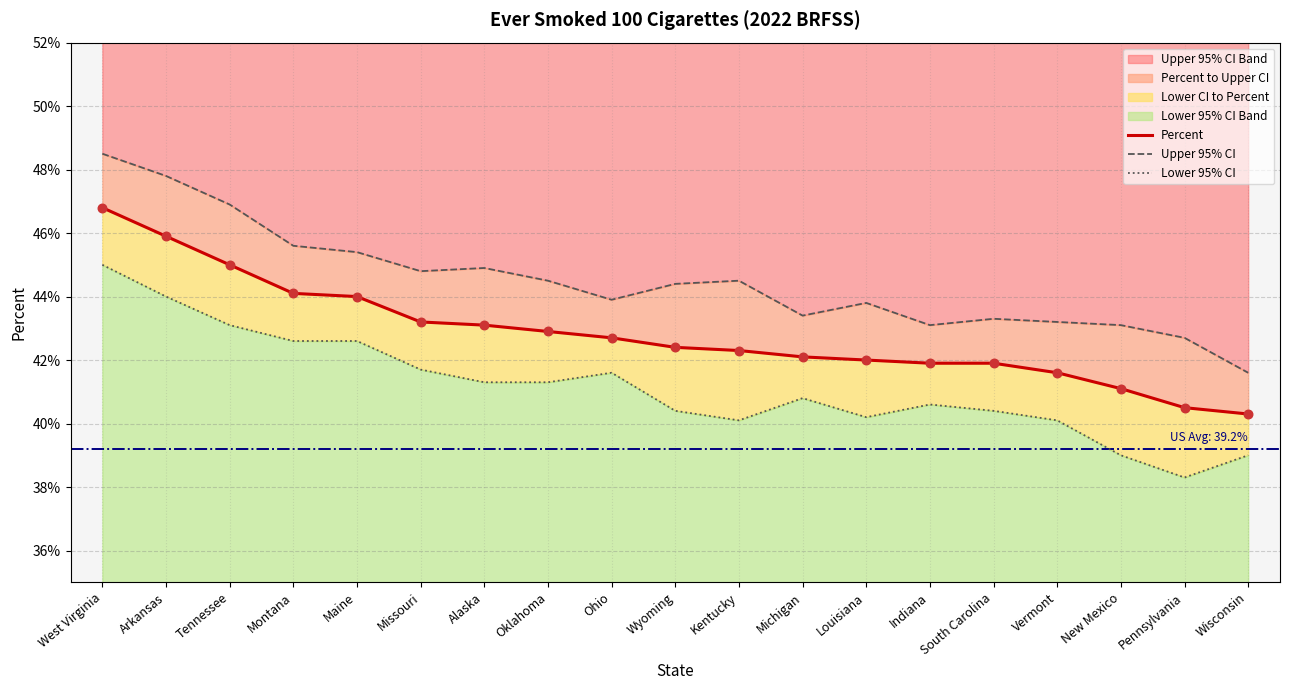

Which series has the largest total across all categories?

Upper 95% CI